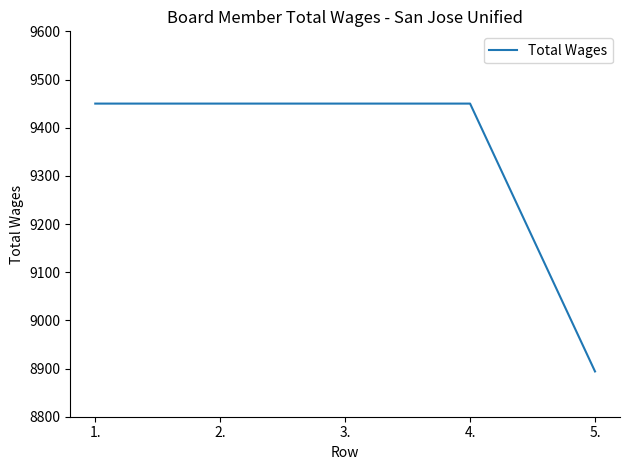

True or false: there are more than 2 points higher than both neighbors.

False